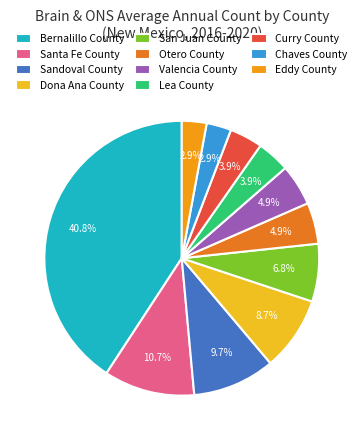

To the nearest percent, what is the average slice percentage?

9%